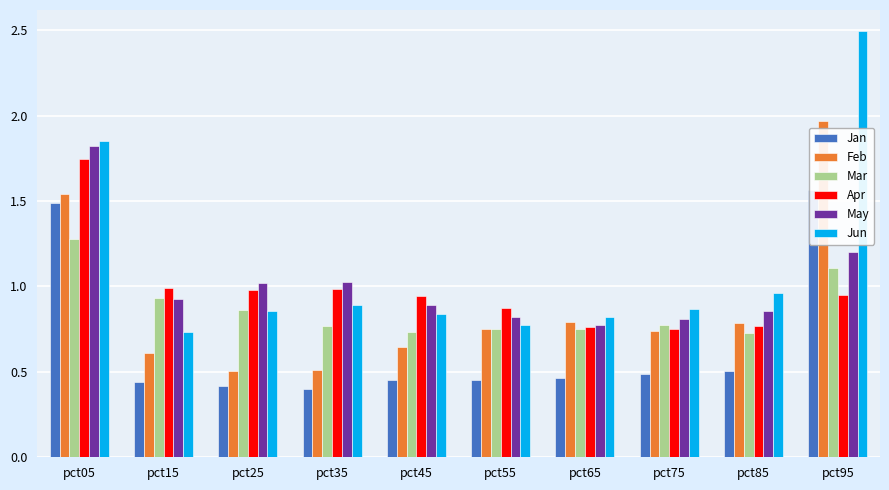

Between pct35 and pct75, which series saw the biggest shift?

Apr